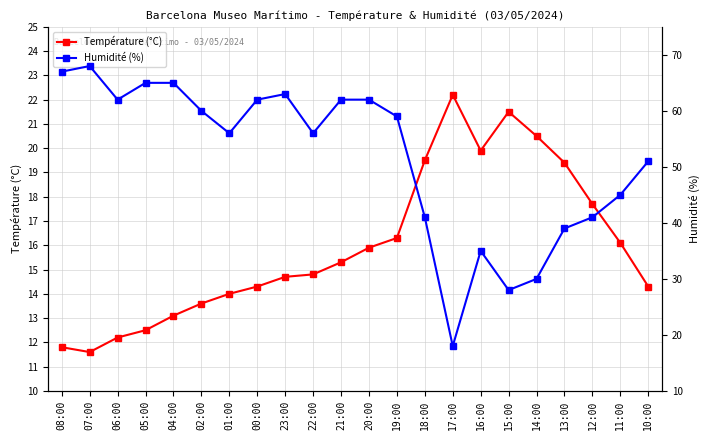

Which has a higher value, 06:00 or 02:00?

02:00